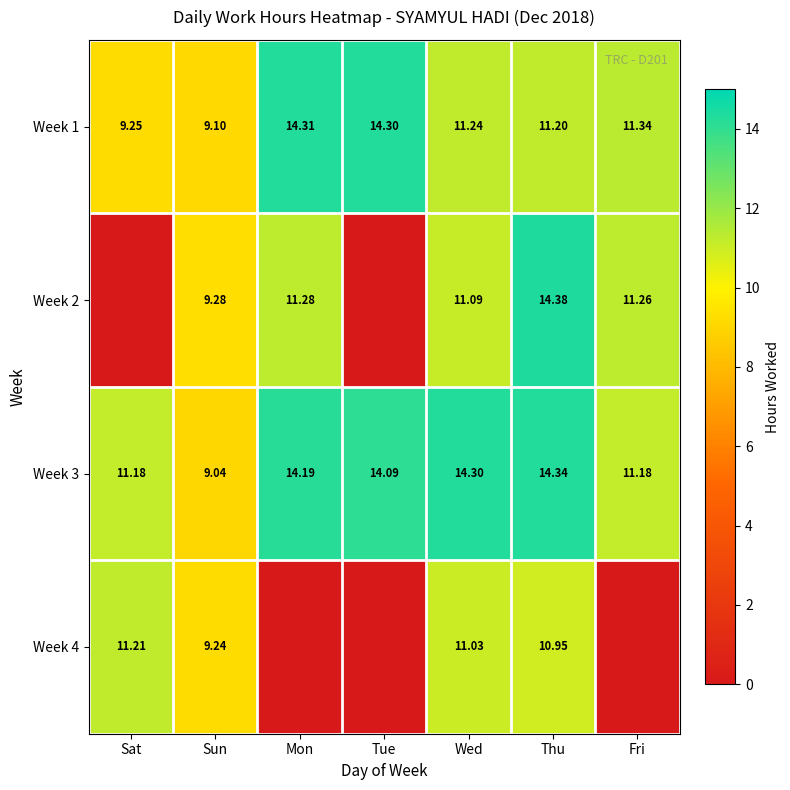

Where is Week 1 nearest to the value 11?

Thu